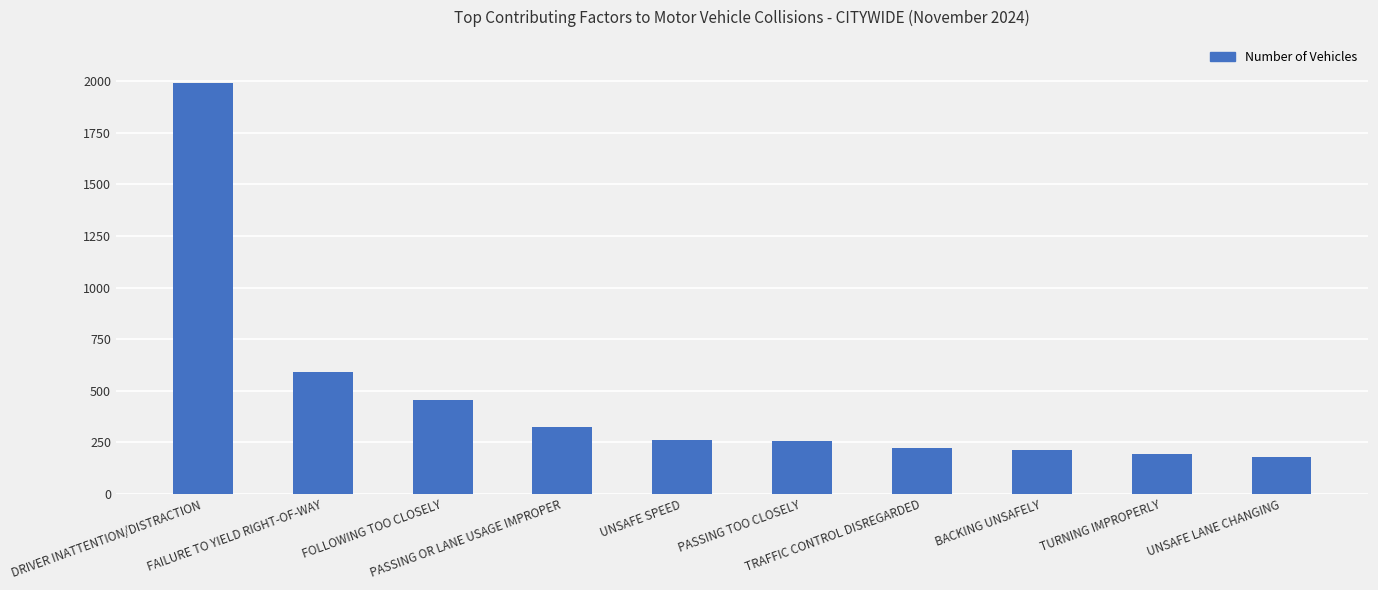

What is the difference between the values at DRIVER INATTENTION/DISTRACTION and TURNING IMPROPERLY?

1797